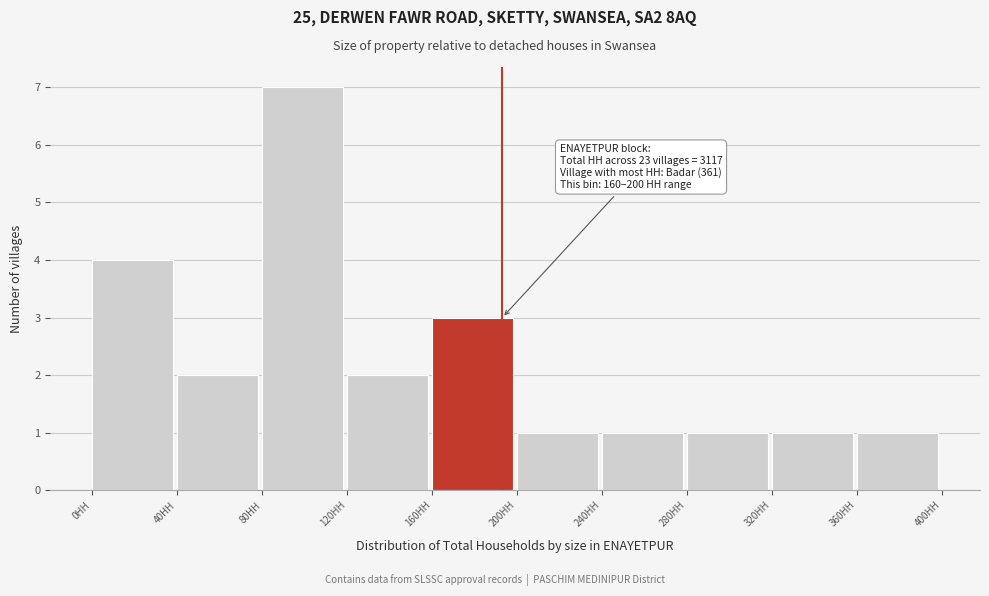

Over which range of the x-axis is the bar tallest?

80 to 120